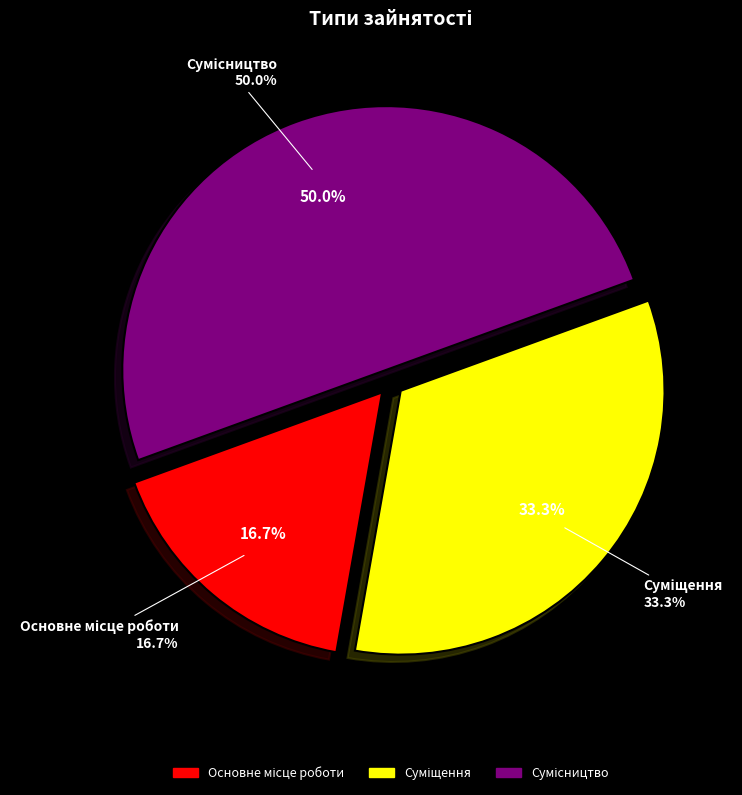

What is the ratio of the value at Суміщення to the value at Сумісництво?

0.7